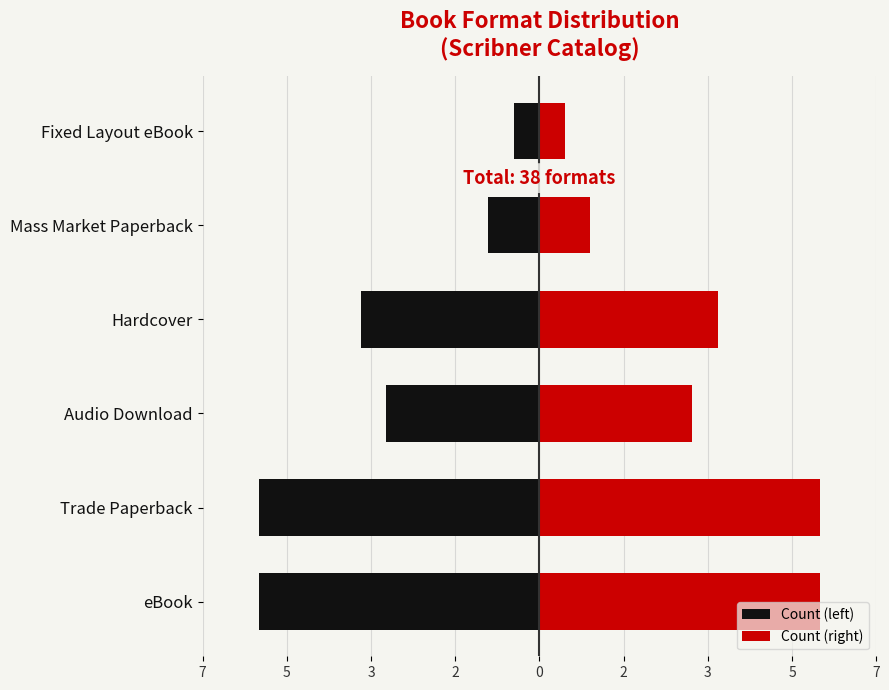

Between Audio Download and Hardcover, which series saw the biggest shift?

Count (left)